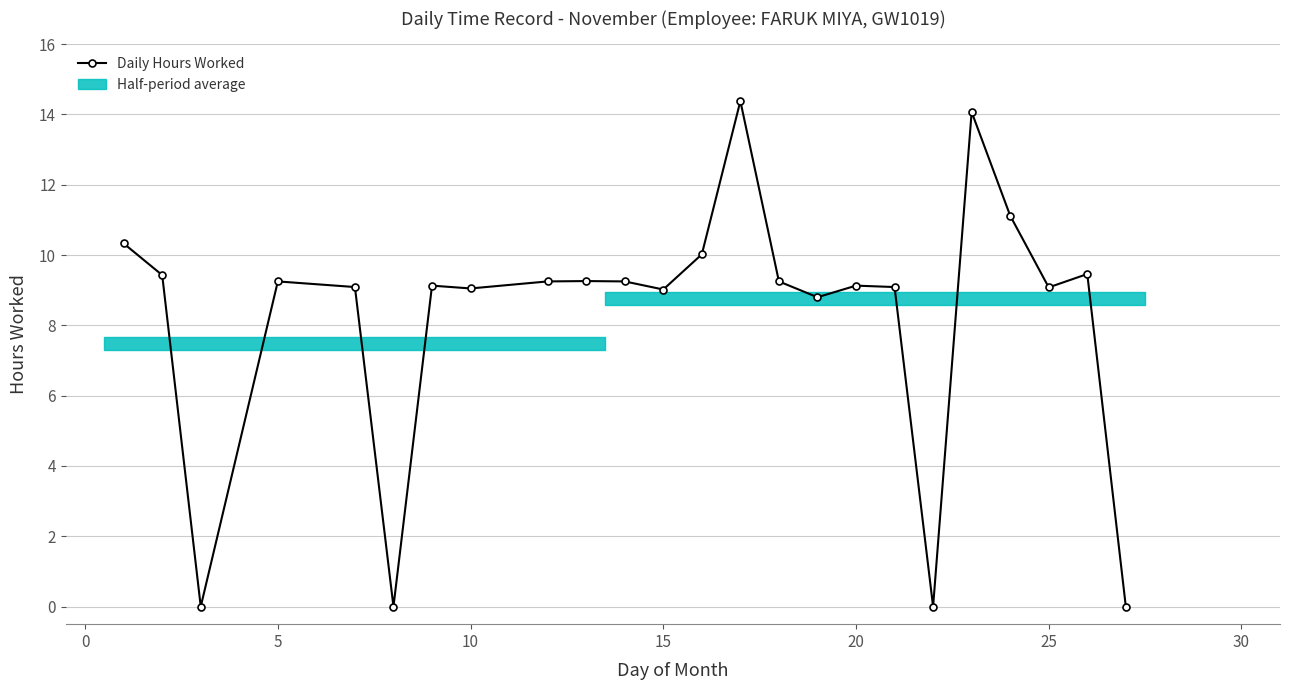

Is this an area chart (filled region under the line)?

No